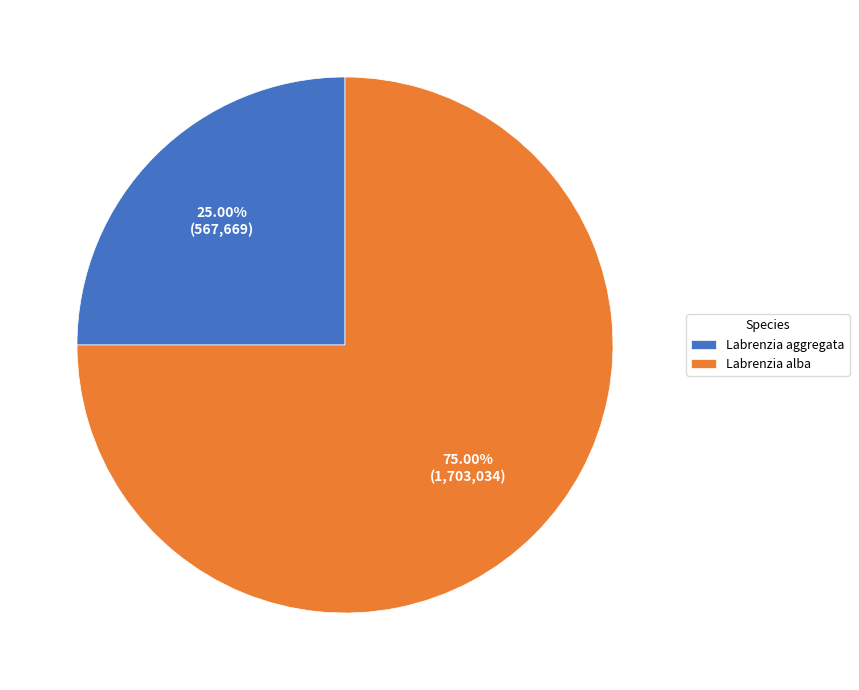

Rank the categories by value from lowest to highest.

Labrenzia aggregata, Labrenzia alba